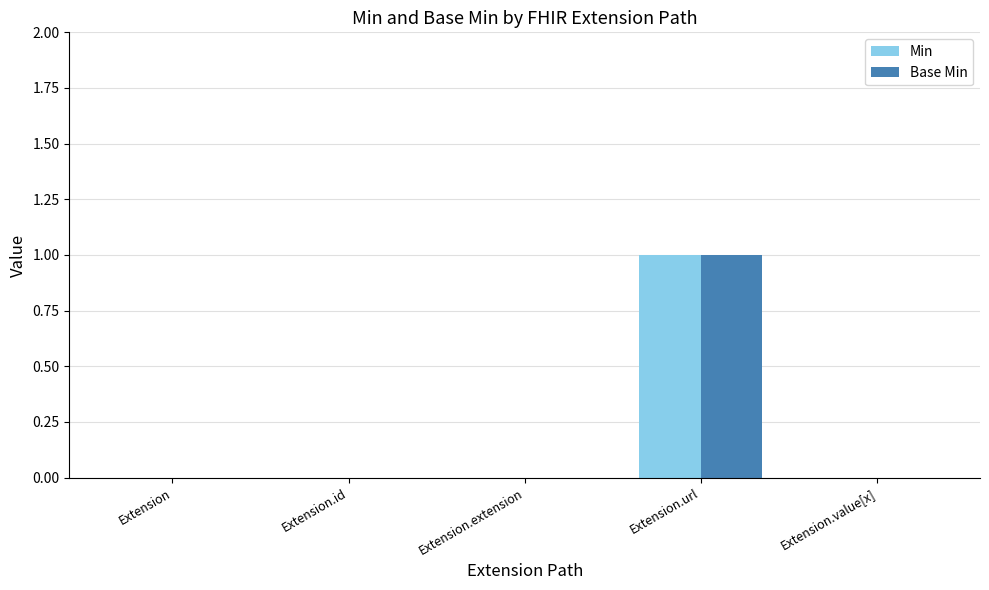

The value of Base Min at Extension is 0. True or false?

True